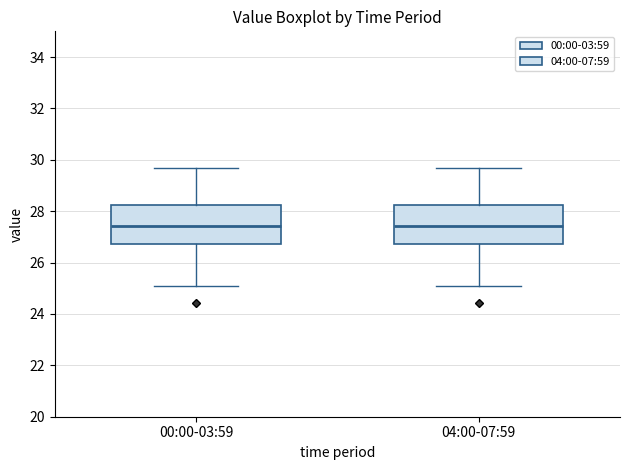

Reading left to right, read every box against the y-axis: the position of its median line, the range the box covers, and the ends of its whiskers. The values are not printed on the chart, so give them approximately, as read against the axis.

00:00-03:59: median 27.4, box 26.8 to 28.2, whiskers 25.2 to 29.8
04:00-07:59: median 27.4, box 26.8 to 28.2, whiskers 25.2 to 29.8